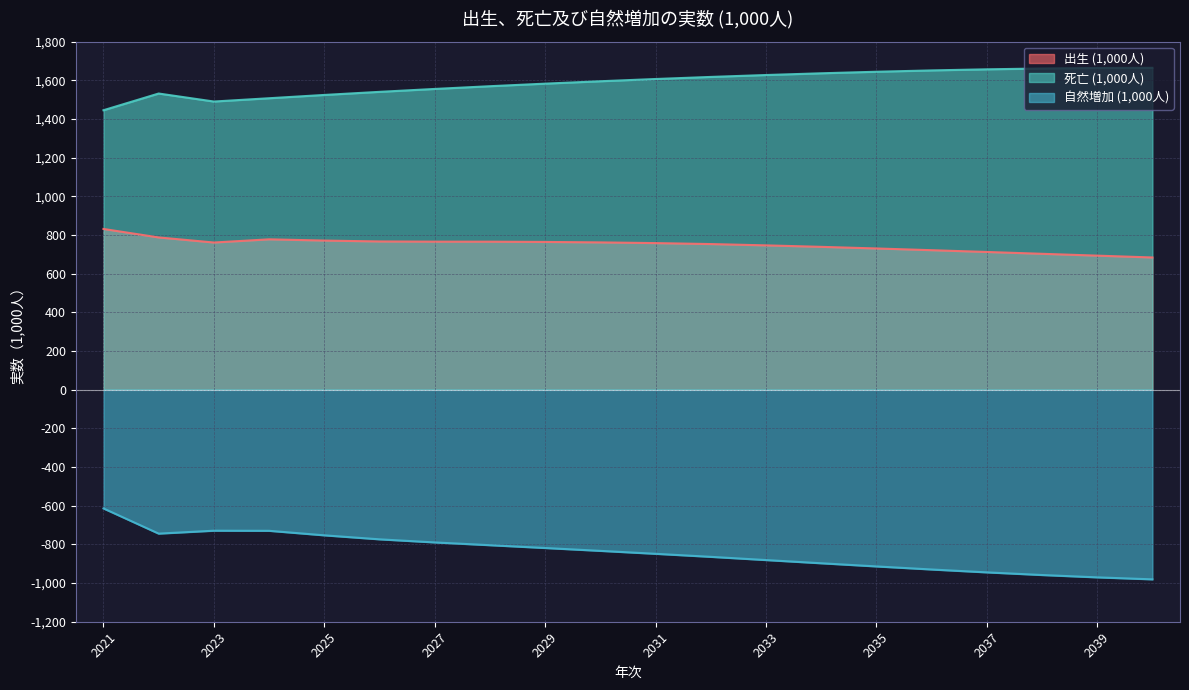

Which series has the widest spread of values?

自然増加 (1,000人)